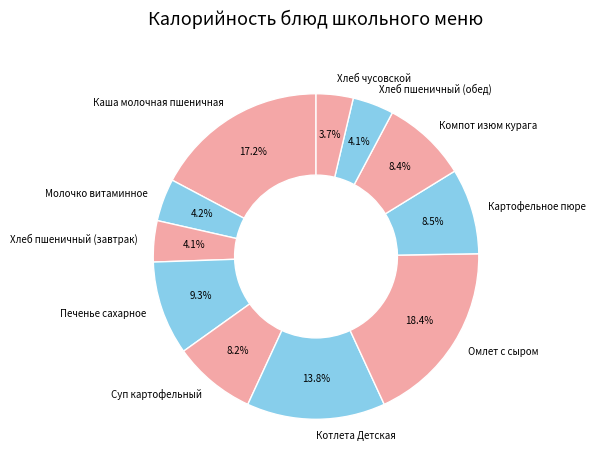

What is the total percentage of Картофельное пюре and Хлеб чусовской?

12.2%